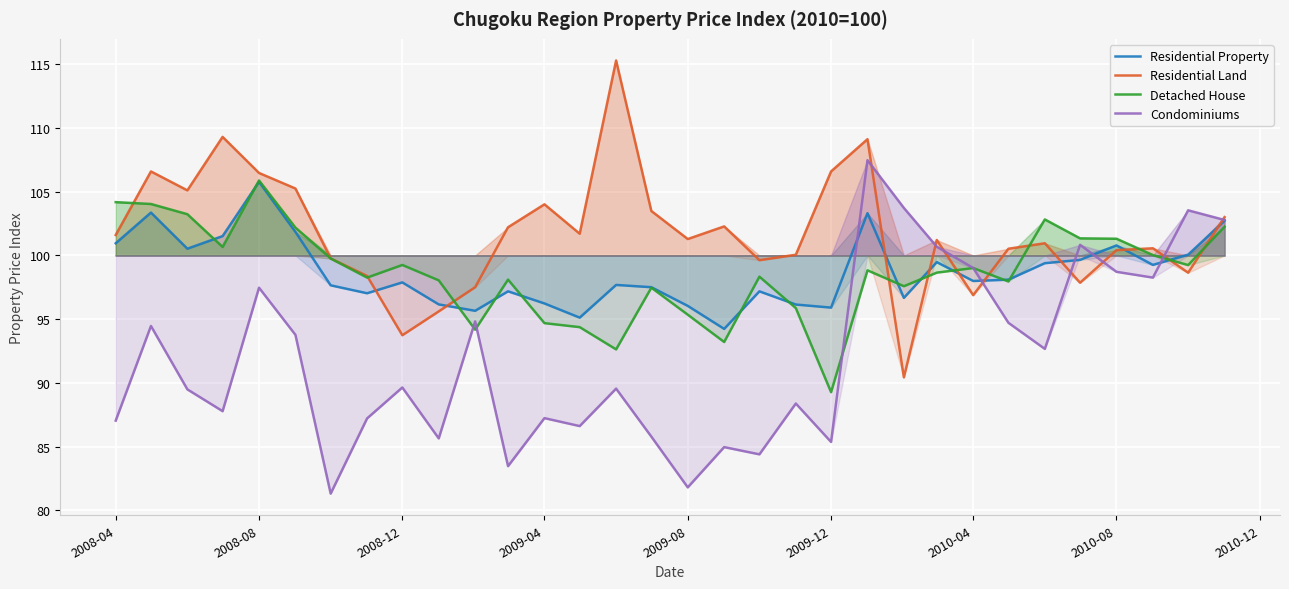

How many lines are shown in the chart?

4